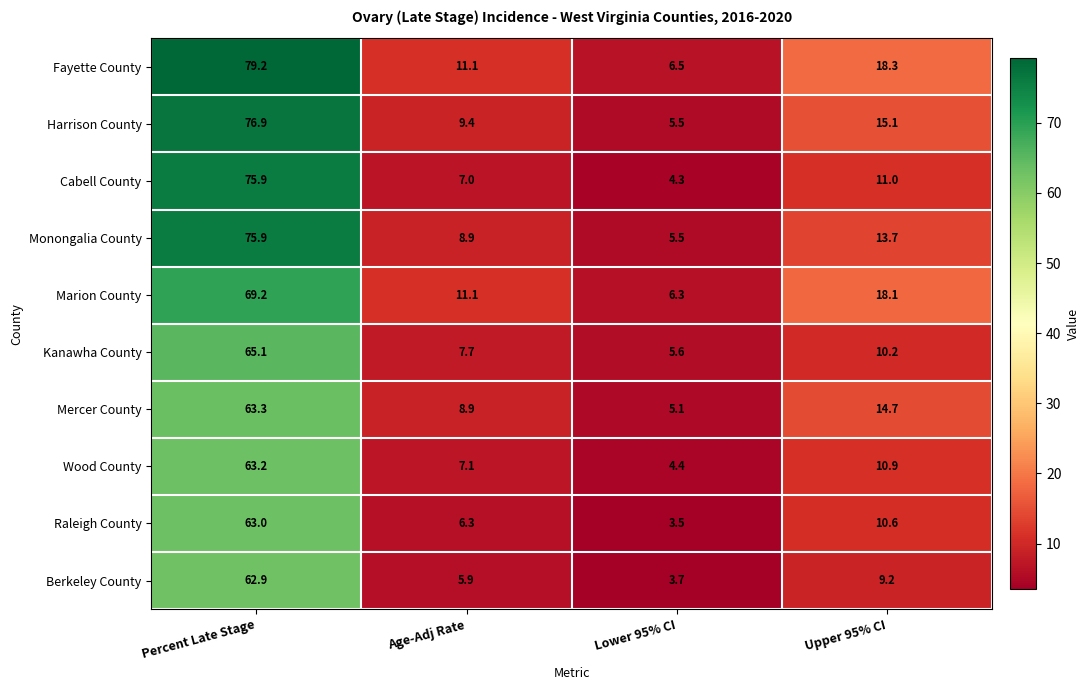

At how many categories does at least one series exceed 11?

3